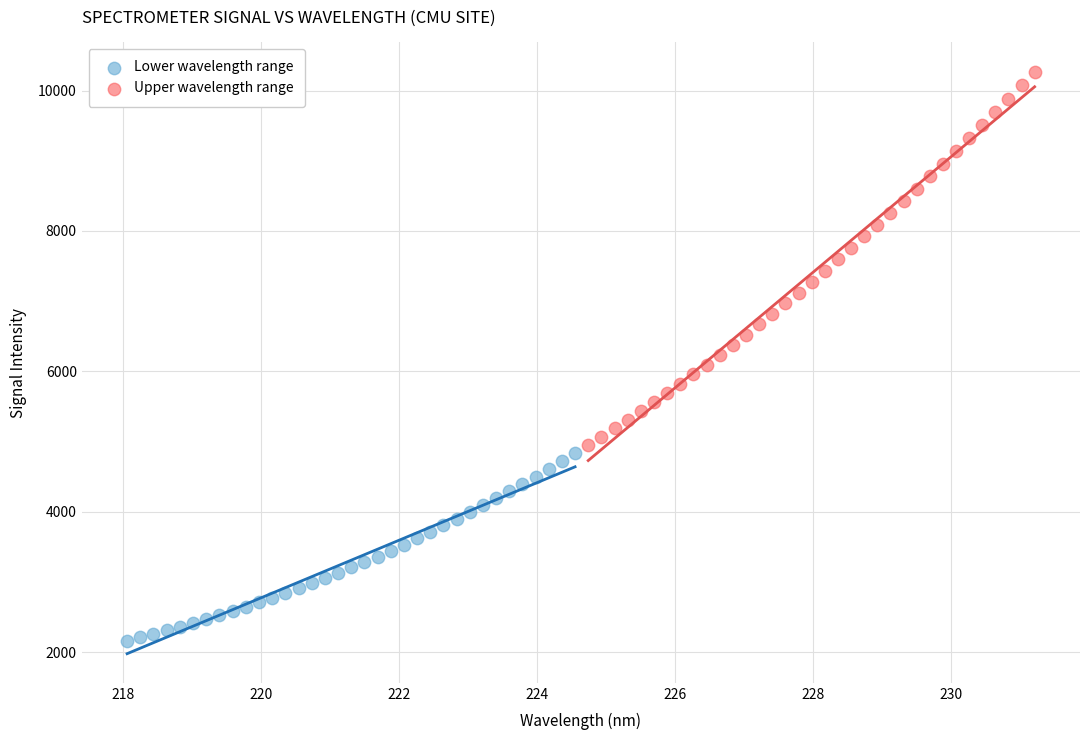

What are all the series names shown in the legend?

Lower wavelength range, Upper wavelength range